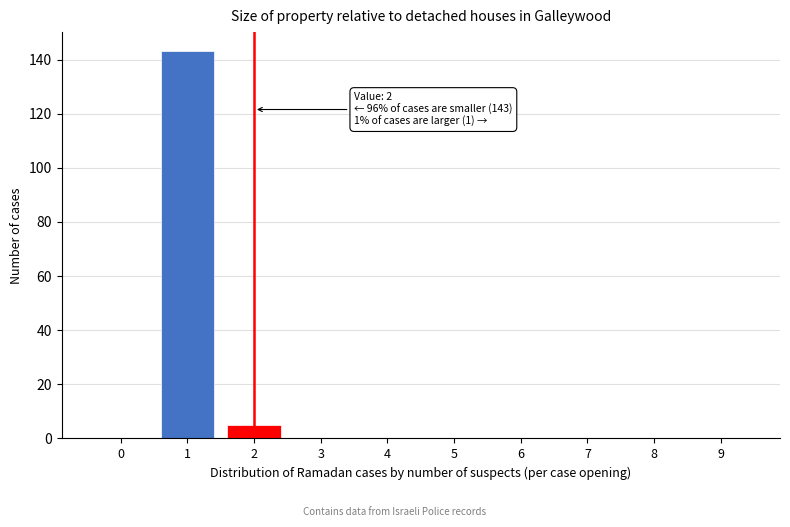

Reading left to right, extract all data points from this chart.

0=0	1=143	2=5	3=0	4=0	5=0	6=0	7=0	8=0	9=0